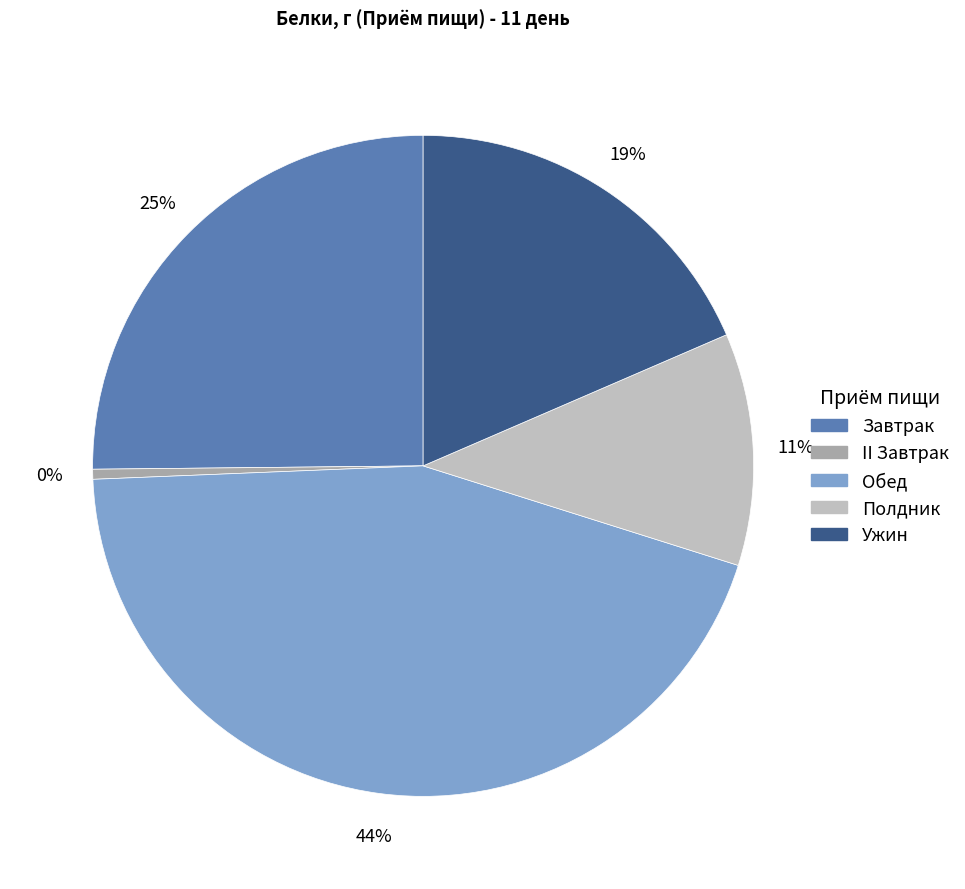

What is the smallest slice in the pie chart?

II Завтрак